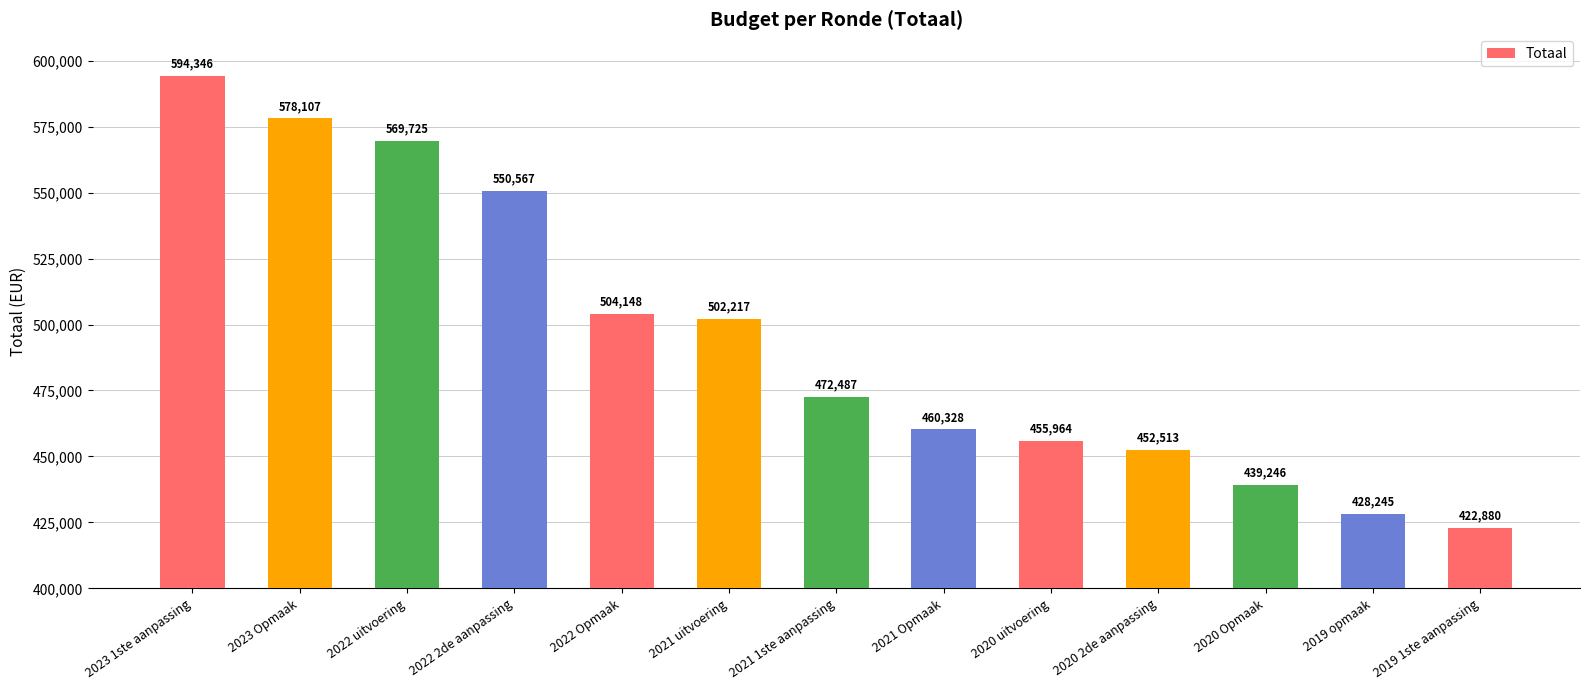

What is the label of the 13th bar from the left?

2019 1ste aanpassing